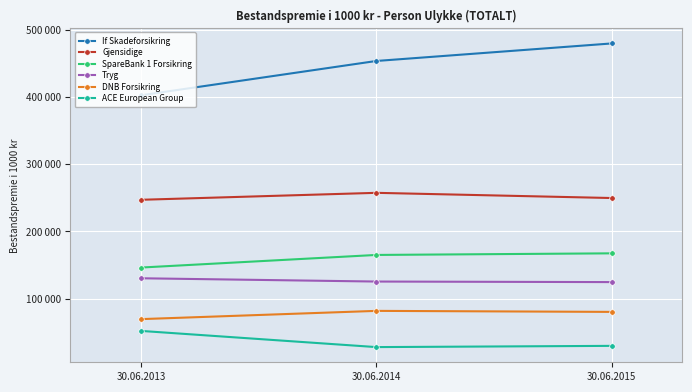

Between 30.06.2013 and 30.06.2014, which series saw the biggest shift?

If Skadeforsikring